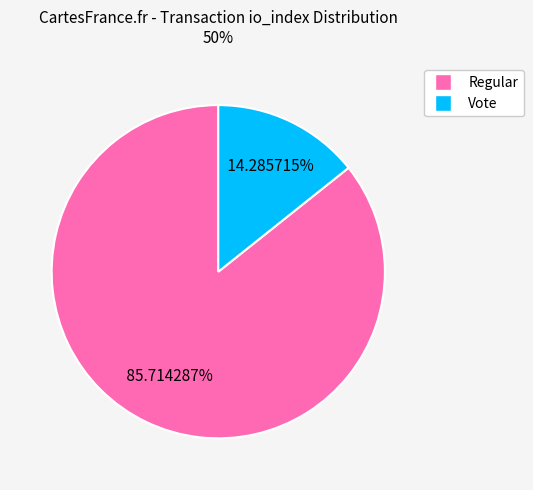

To the nearest percent, what is the average slice percentage?

50%